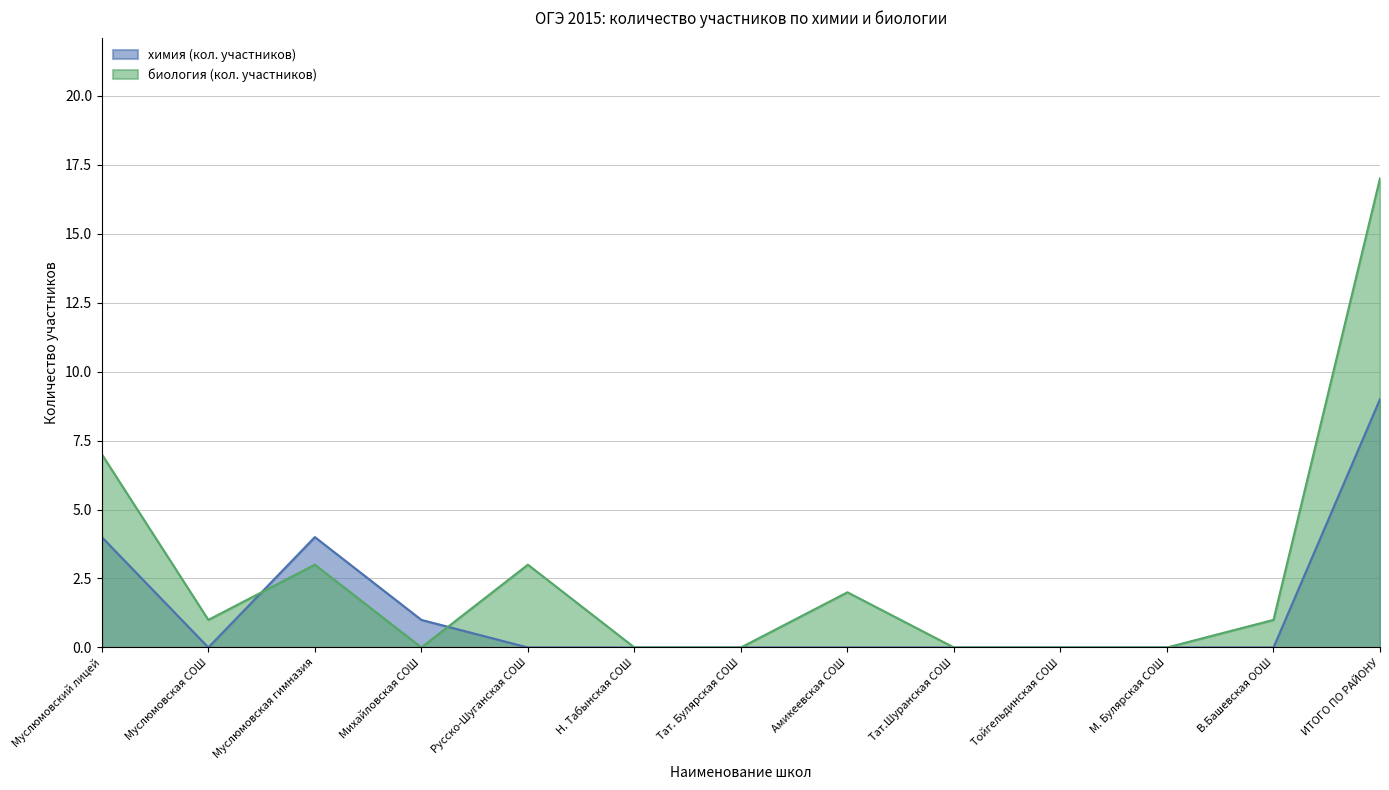

Where is биология (кол. участников) nearest to the value 8?

Муслюмовский лицей